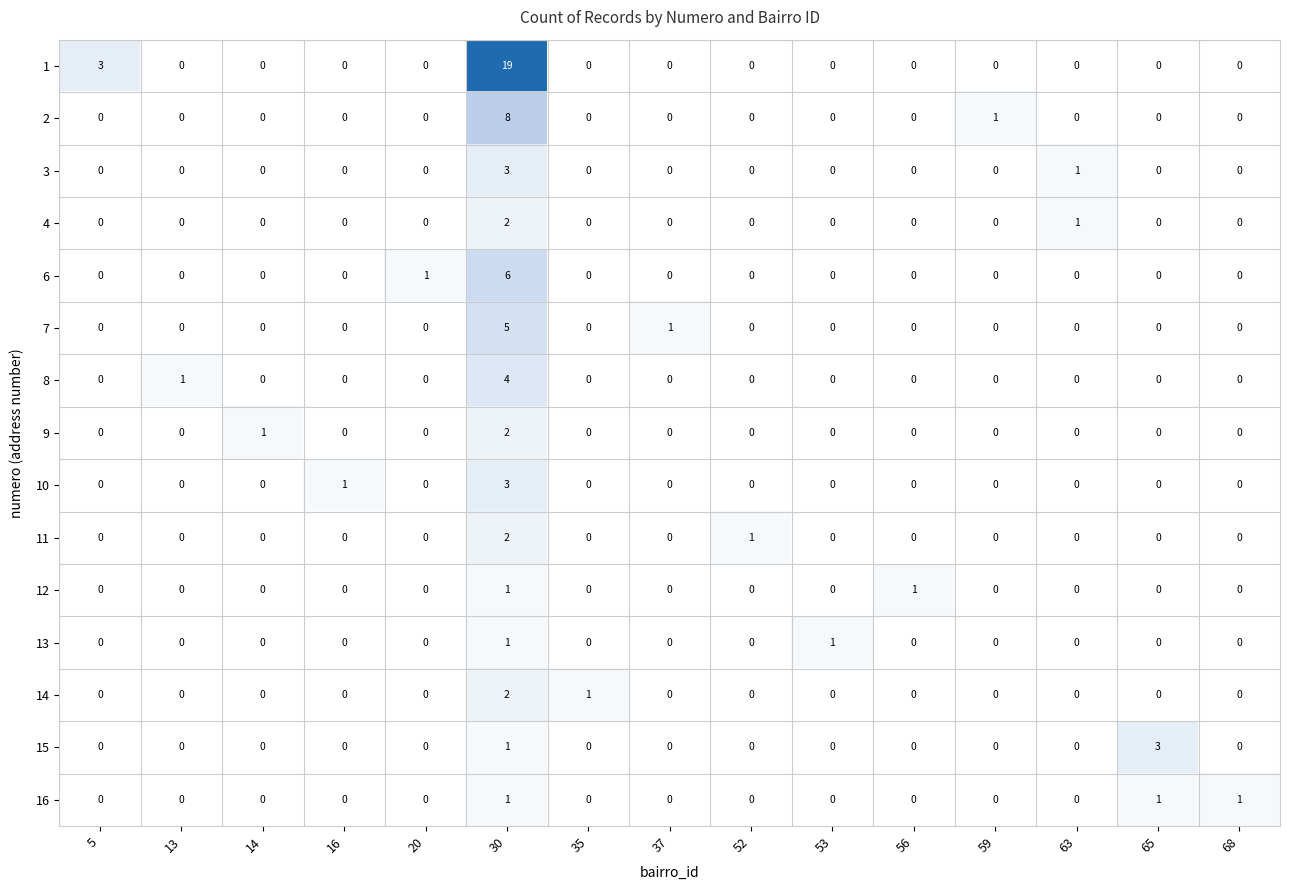

How many 6 values are between 0 and 1?

14